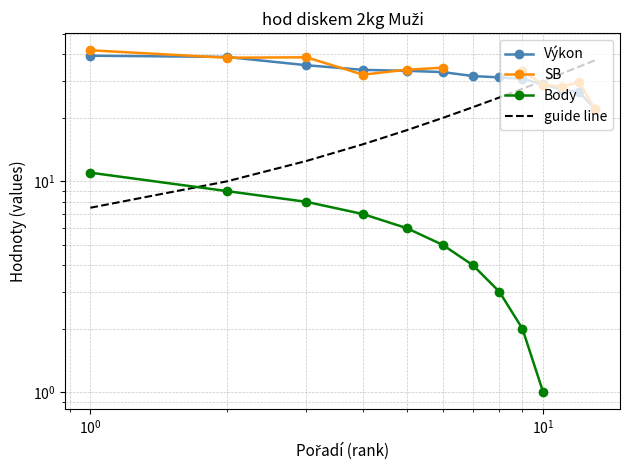

In SB, how many points are higher than both neighbors (excluding endpoints)?

2